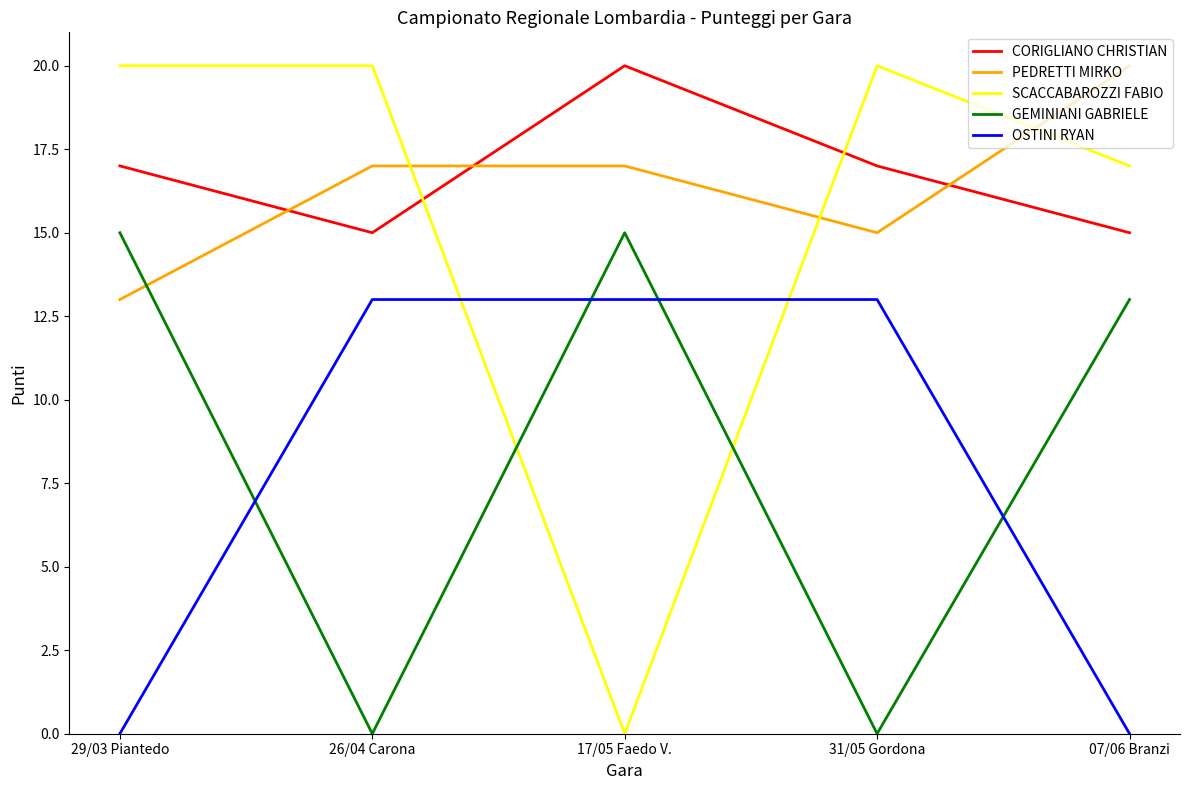

True or false: GEMINIANI GABRIELE has more than 2 interior local peaks.

False